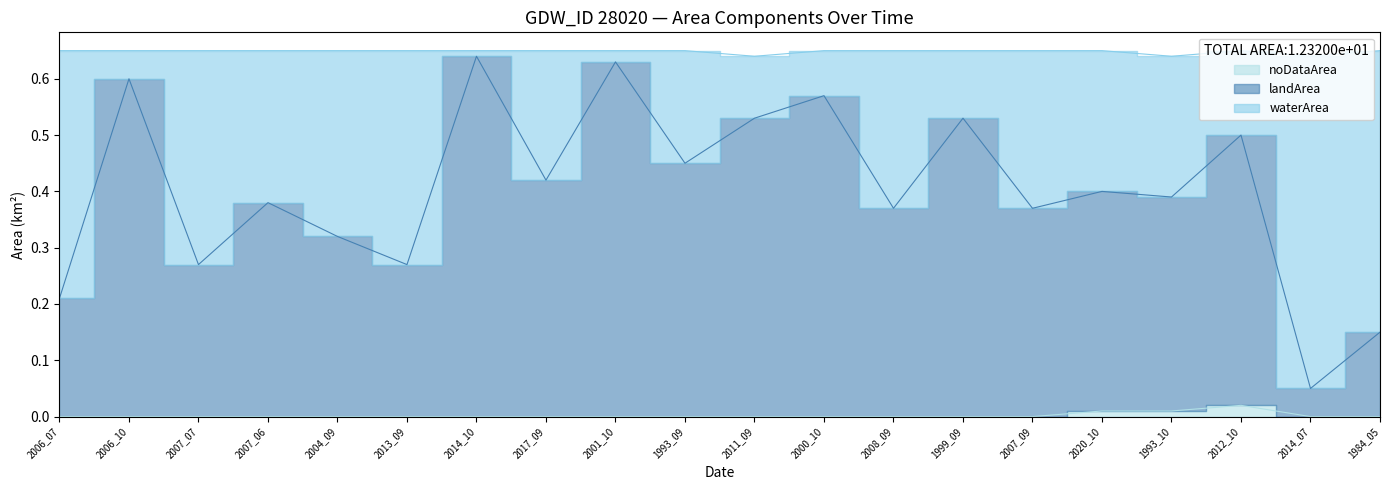

What position from the left is 1984_05?

20